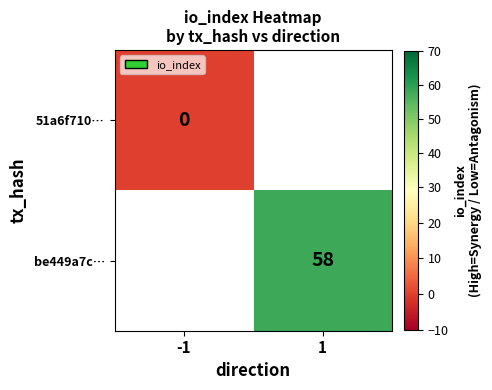

True or false: be449a7c… has a value of 40 at 1.

False